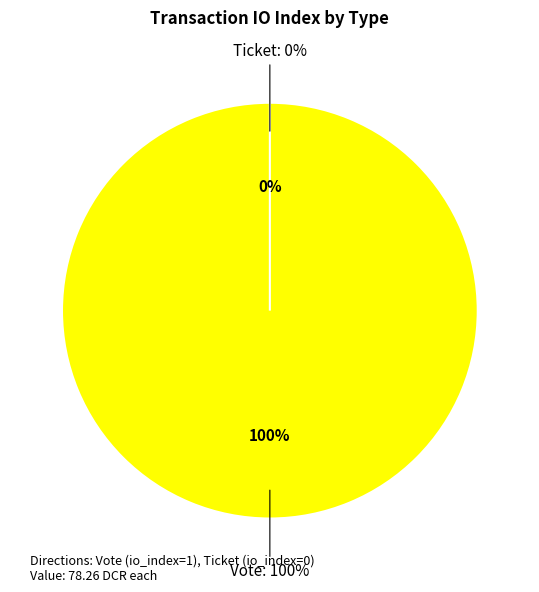

To the nearest percent, what is the combined percentage of Vote and Ticket?

100%